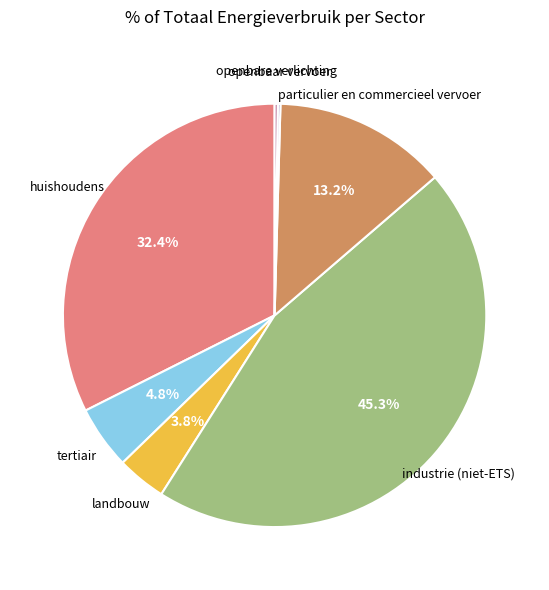

Is there a majority slice in this chart?

No